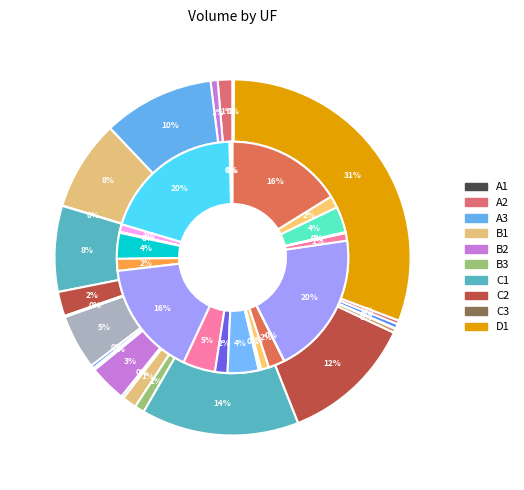

To the nearest percent, what percentage of the pie is 16?

20%